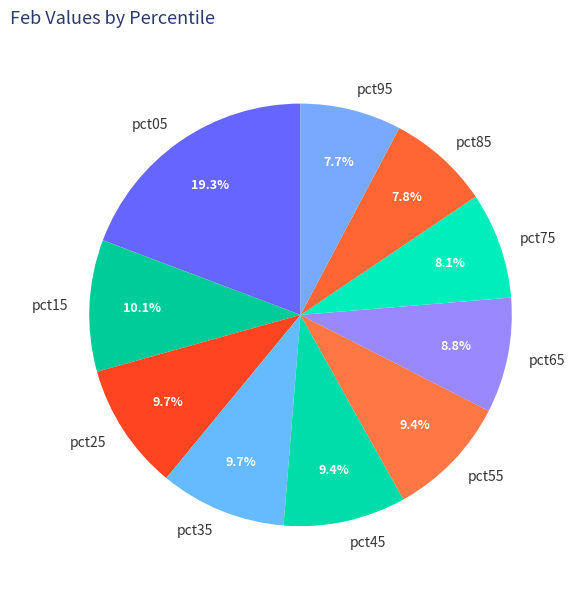

To the nearest percent, what is the combined percentage of pct15 and pct75?

18%